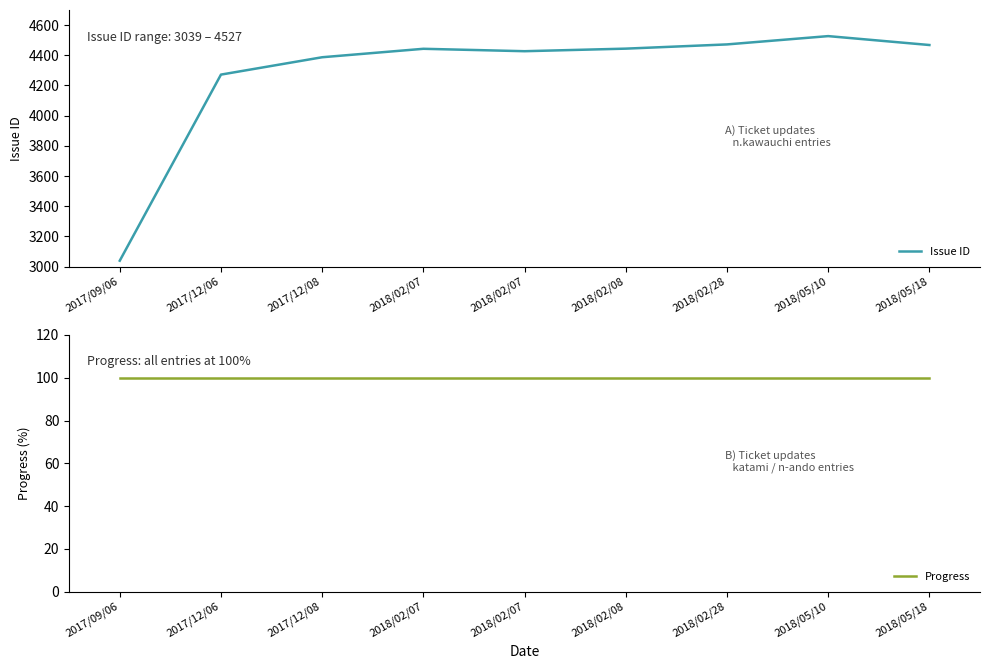

At which label is Issue ID closest to 3783?

2017/12/06